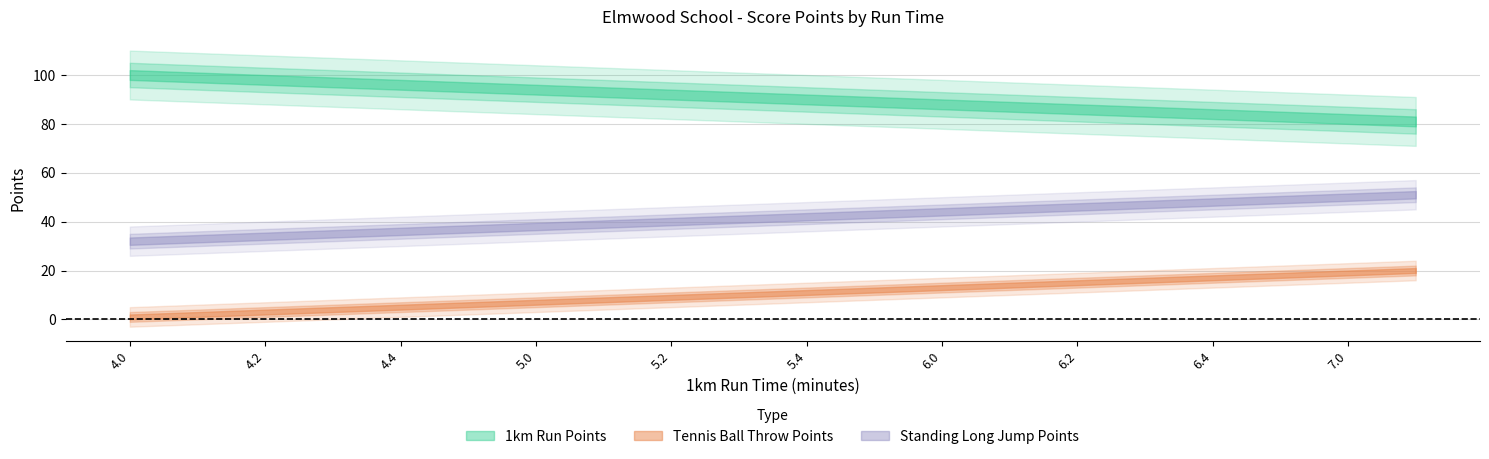

At which category is the sum across all series the highest?

7.1